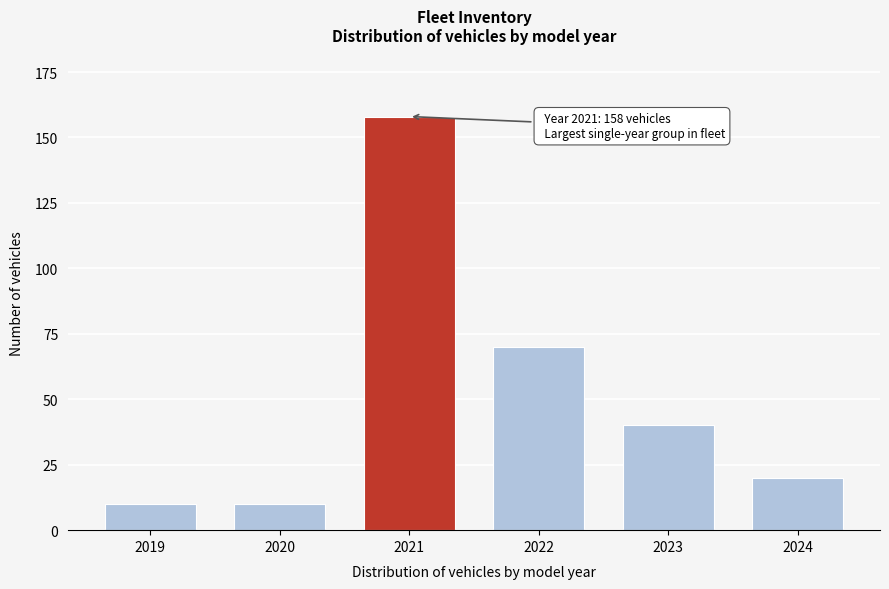

Reading left to right, list all the values displayed in this chart.

10	10	158	70	40	20